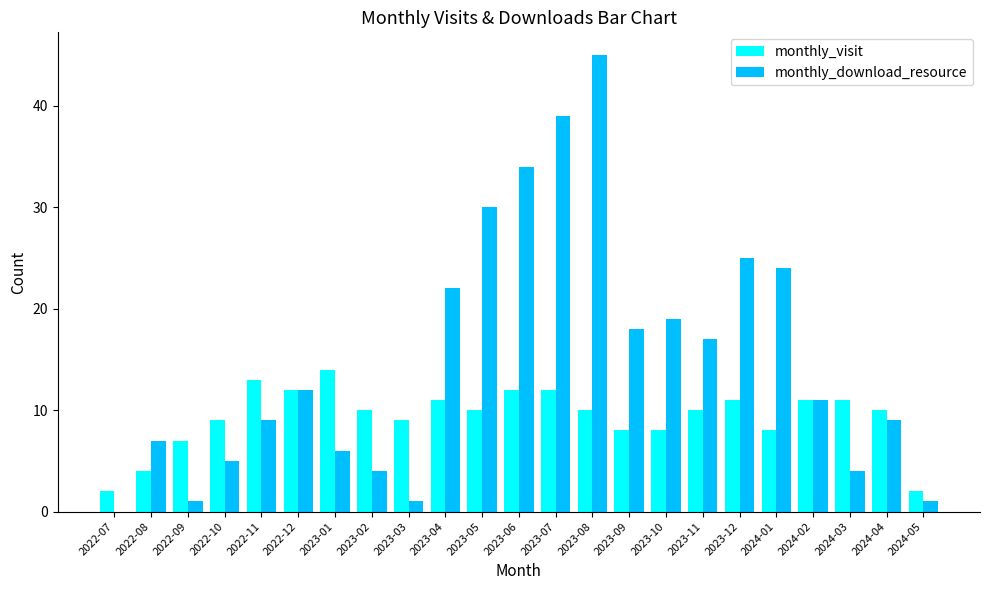

True or false: monthly_visit has a value of 11 at 2023-09.

False